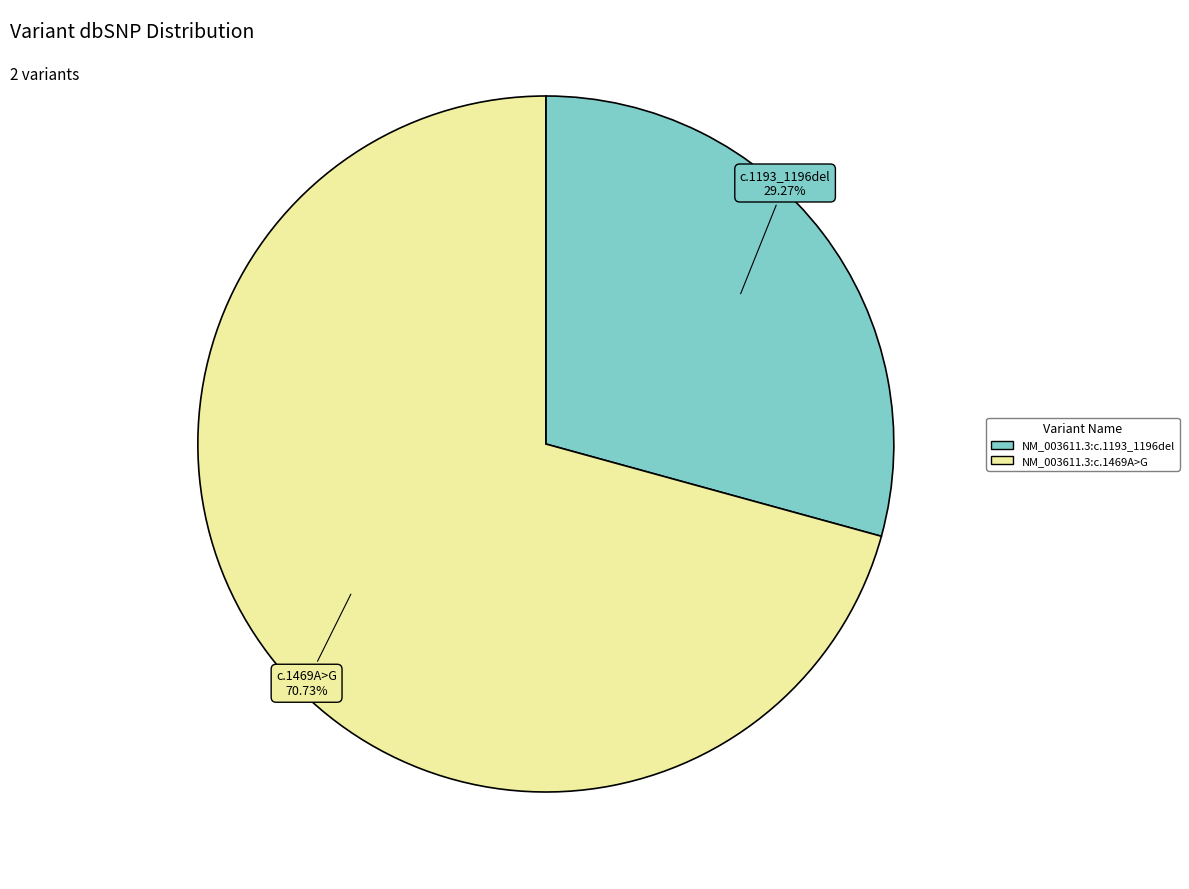

Which has a higher value, NM_003611.3:c.1193_1196del or NM_003611.3:c.1469A>G?

NM_003611.3:c.1469A>G